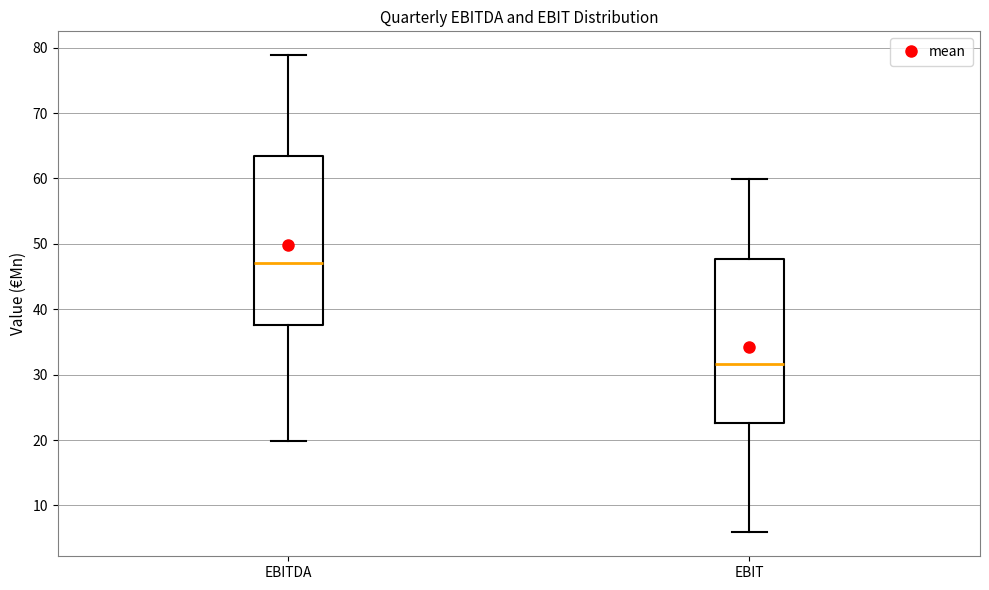

Which box's median line is the highest?

EBITDA